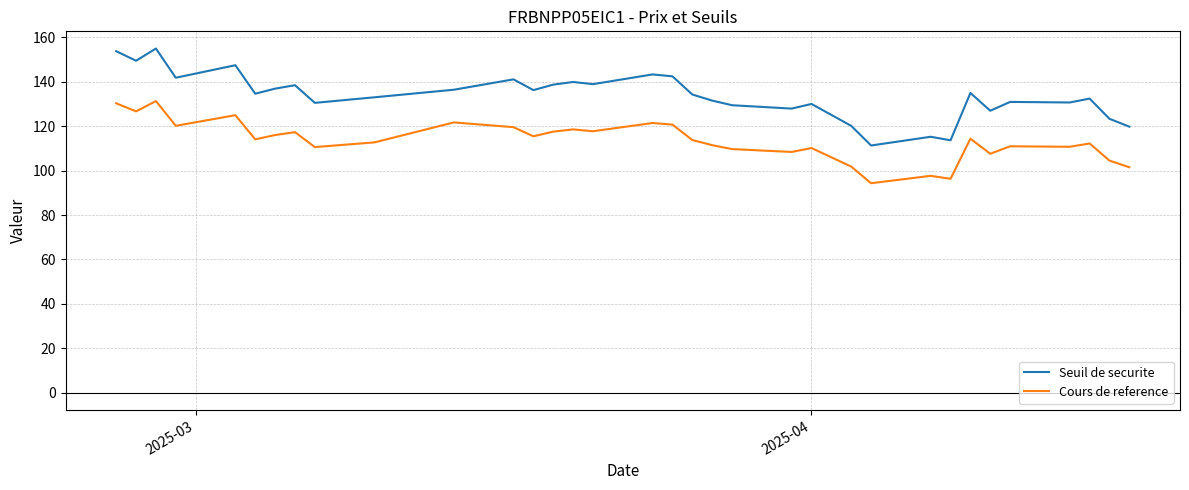

What is the maximum value for Seuil de securite?

154.9